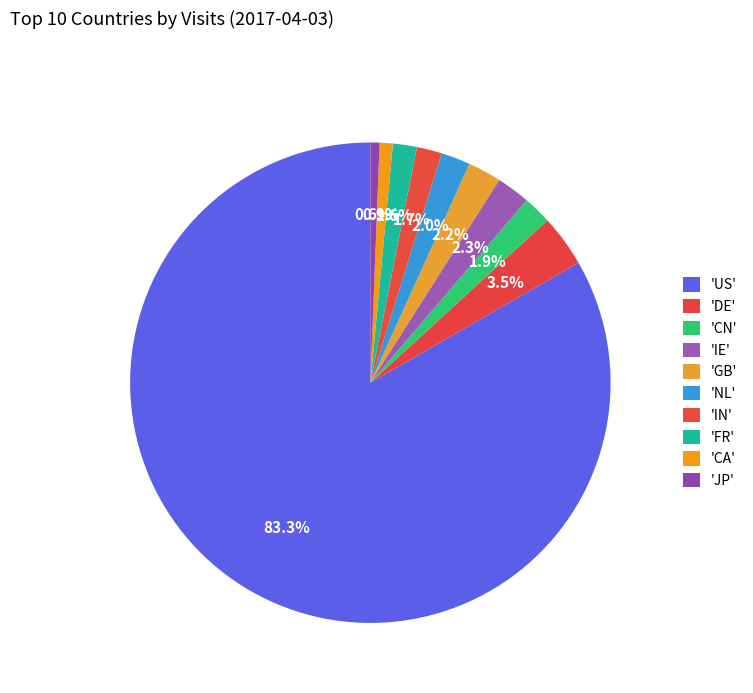

Which slice is the largest?

US